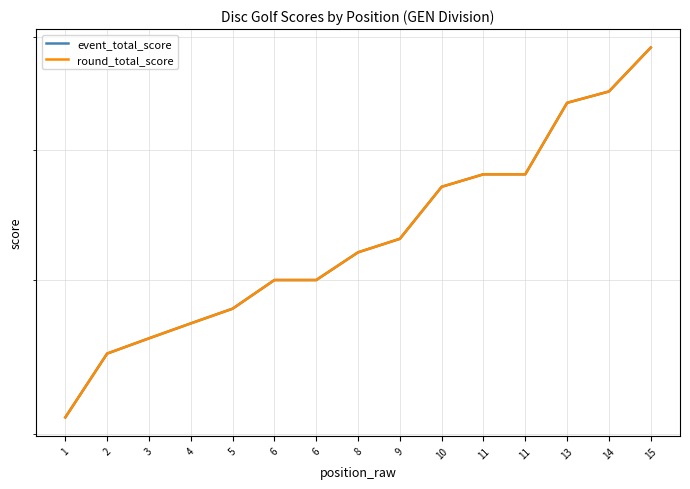

What is the total value across all series at 6?

120